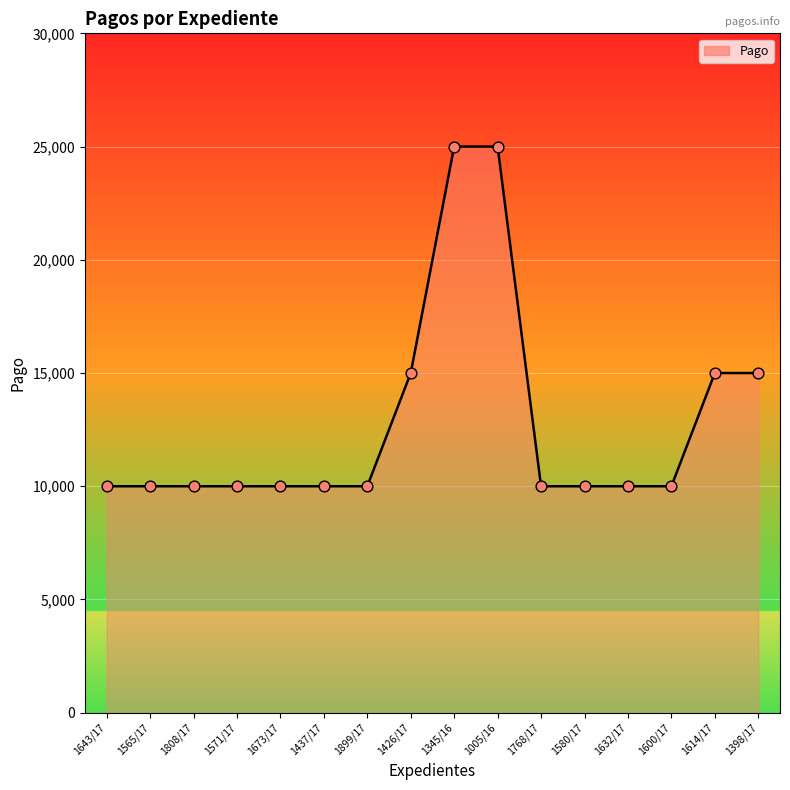

What is the change in value from 1426/17 to 1768/17?

-5000